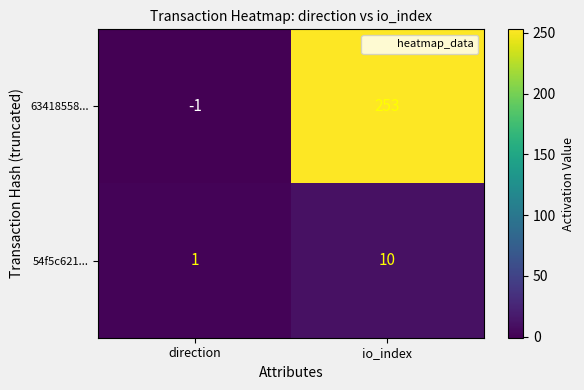

Reading right to left, what are all the values shown in this chart?

63418558...: io_index=253	direction=-1
54f5c621...: io_index=10	direction=1